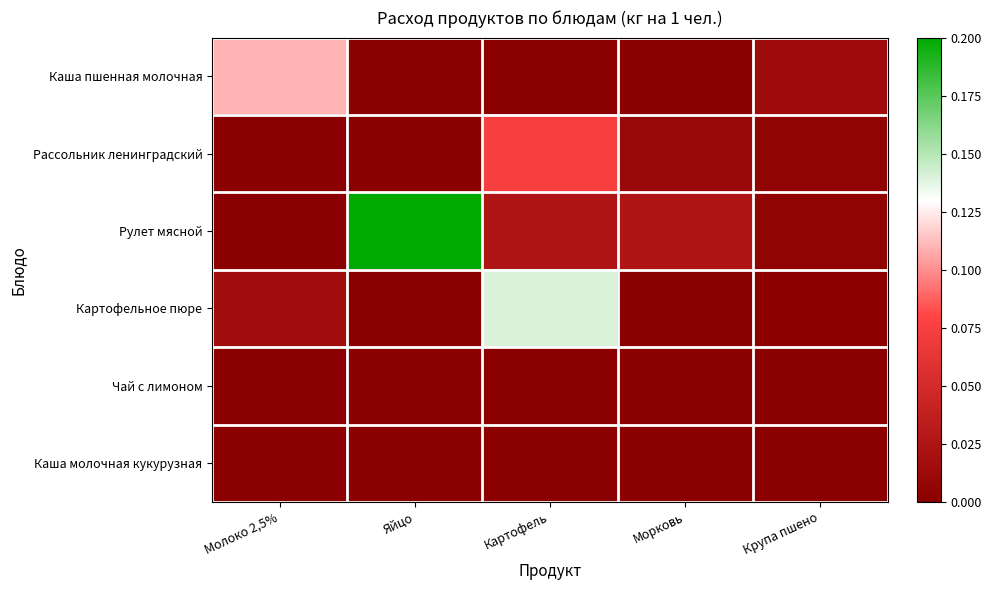

Reading left to right, transcribe all the data shown in this chart.

Каша пшенная молочная: Молоко 2,5%=0.1	Яйцо=0.0	Картофель=0.0	Морковь=0.0	Крупа пшено=0.0
Рассольник ленинградский: Молоко 2,5%=0.0	Яйцо=0.0	Картофель=0.1	Морковь=0.0	Крупа пшено=0.0
Рулет мясной: Молоко 2,5%=0.0	Яйцо=0.2	Картофель=0.0	Морковь=0.0	Крупа пшено=0.0
Картофельное пюре: Молоко 2,5%=0.0	Яйцо=0.0	Картофель=0.1	Морковь=0.0	Крупа пшено=0.0
Чай с лимоном: Молоко 2,5%=0.0	Яйцо=0.0	Картофель=0.0	Морковь=0.0	Крупа пшено=0.0
Каша молочная кукурузная: Молоко 2,5%=0.0	Яйцо=0.0	Картофель=0.0	Морковь=0.0	Крупа пшено=0.0